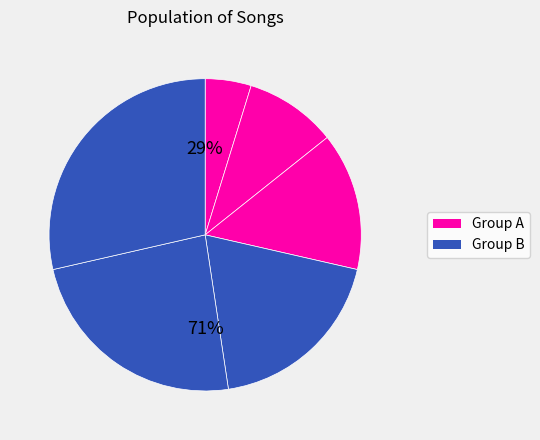

The 夏色ミラージュ slice represents 36% of the pie. True or false?

False